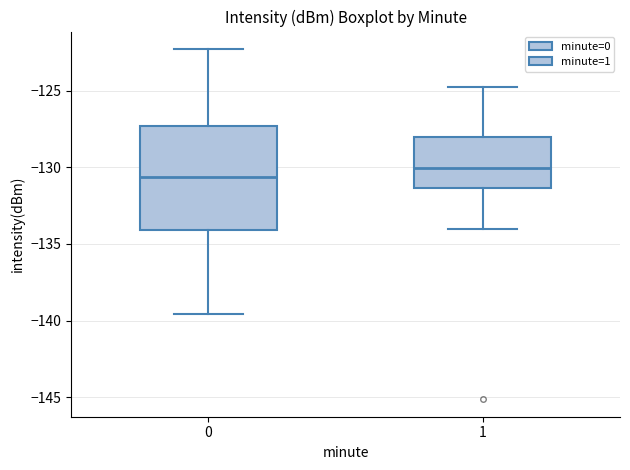

Where does the upper whisker of the box at x = 0 end on the y-axis? The values are not printed on the chart, so give them approximately, as read against the axis.

-122.5